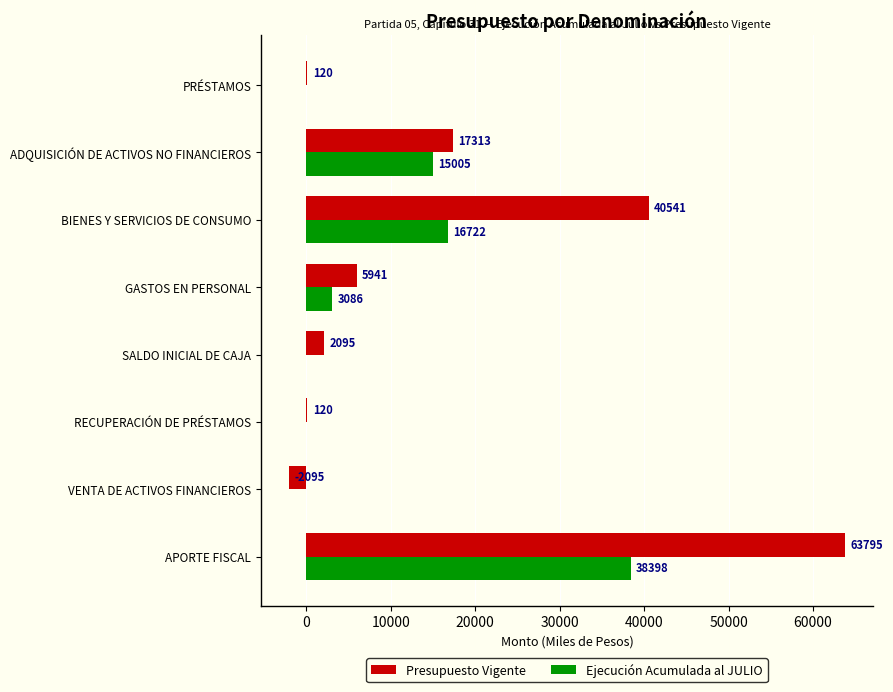

The value of Ejecución Acumulada al JULIO at RECUPERACIÓN DE PRÉSTAMOS is 17989. True or false?

False